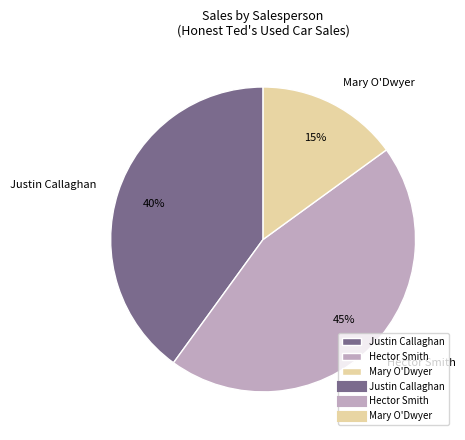

The Justin Callaghan slice represents 21% of the pie. True or false?

False